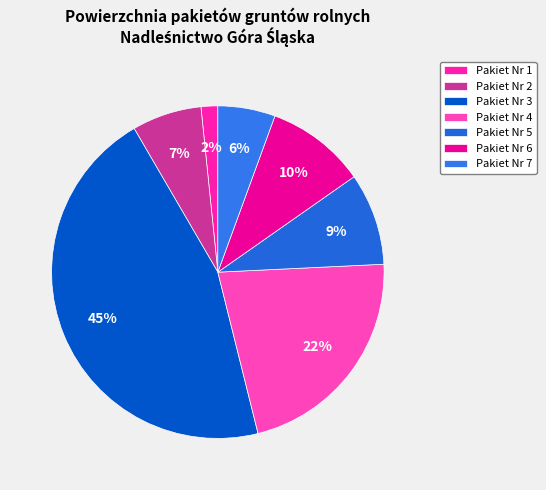

Does Pakiet Nr 4 account for over 50% of the chart?

No